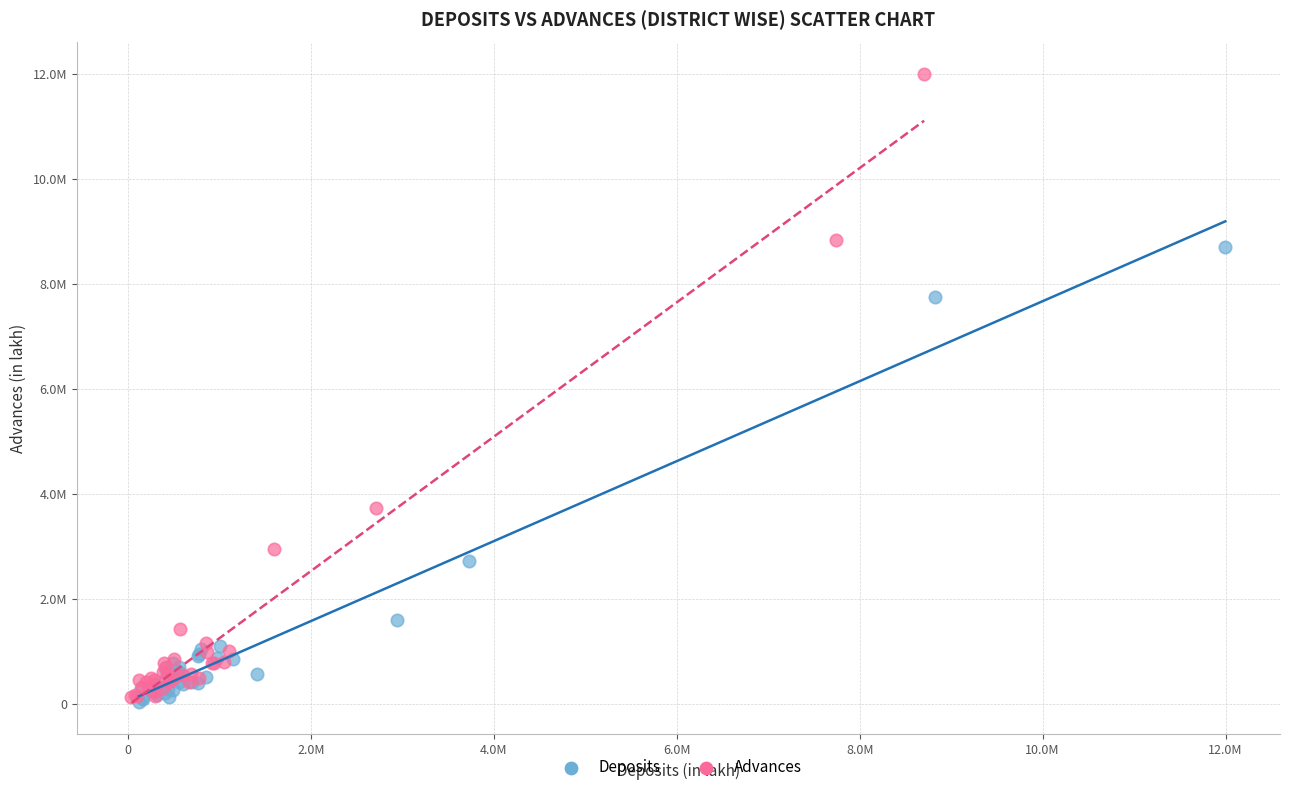

What are all the series names shown in the legend?

Deposits, Advances